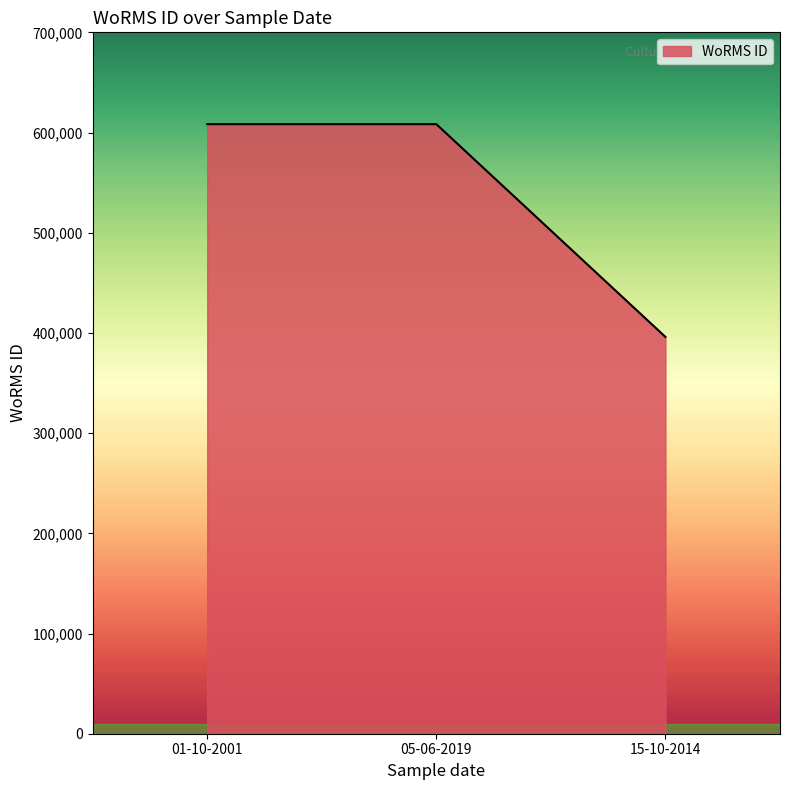

How many values are below 608356?

1